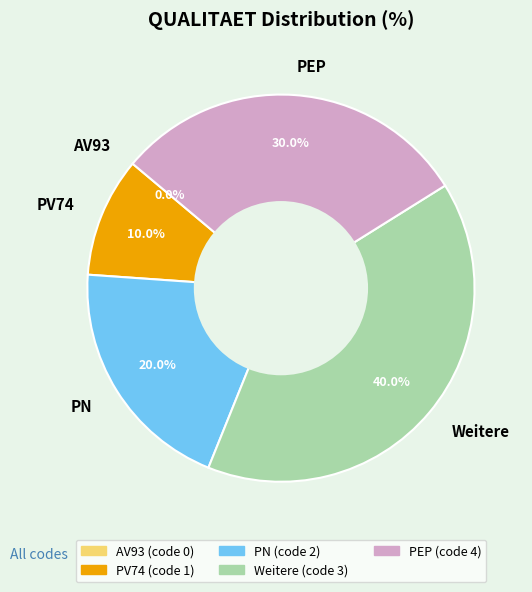

How many slices are in this pie chart?

5